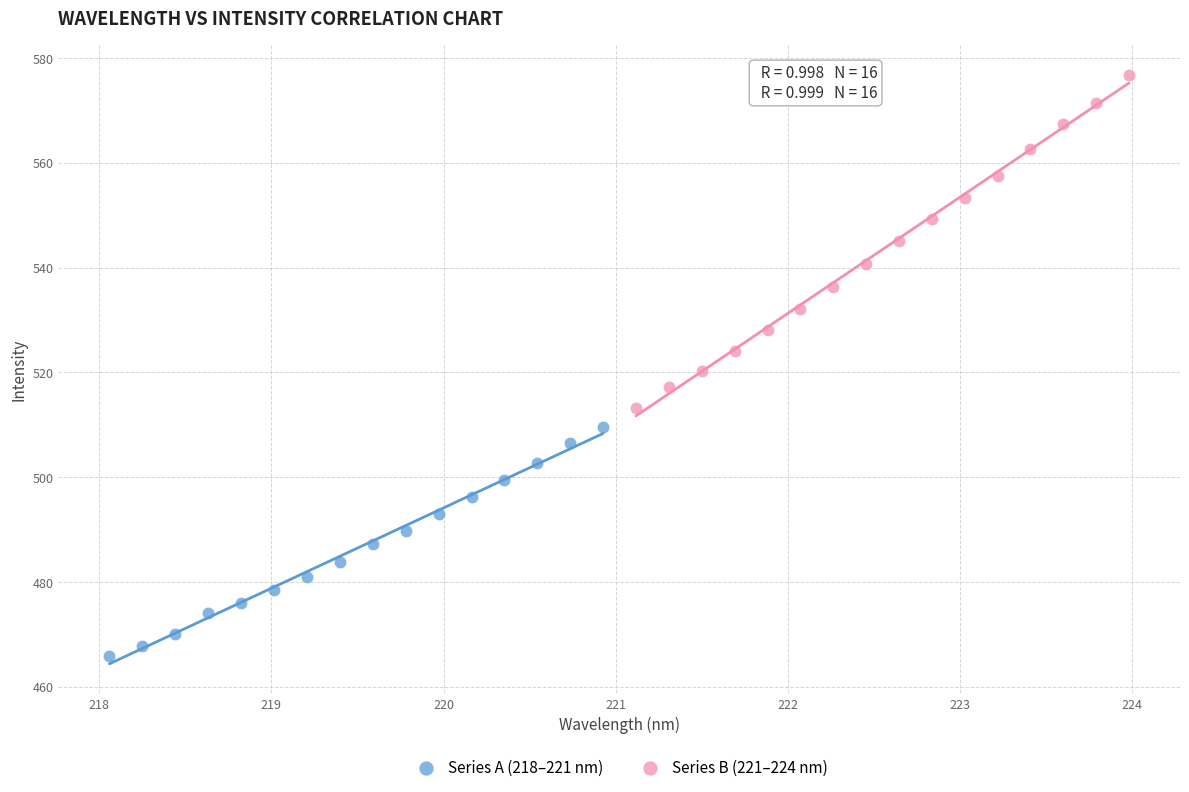

Which series has the widest spread of Y values?

Series B (221–224 nm)